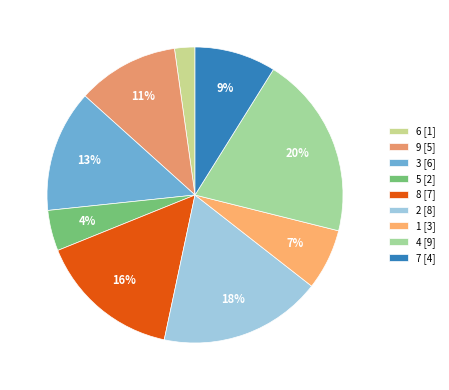

Which category has the smallest portion of the pie?

6